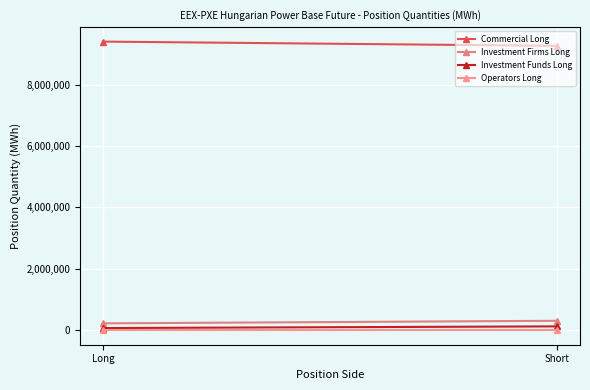

Rank the categories by Commercial Long value from lowest to highest.

Short, Long